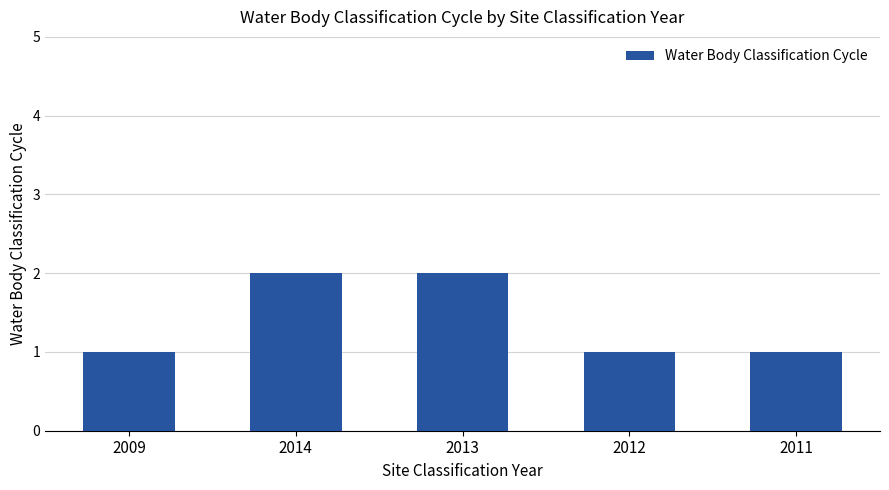

What is the ratio of the value at 2014 to the value at 2013?

1.0